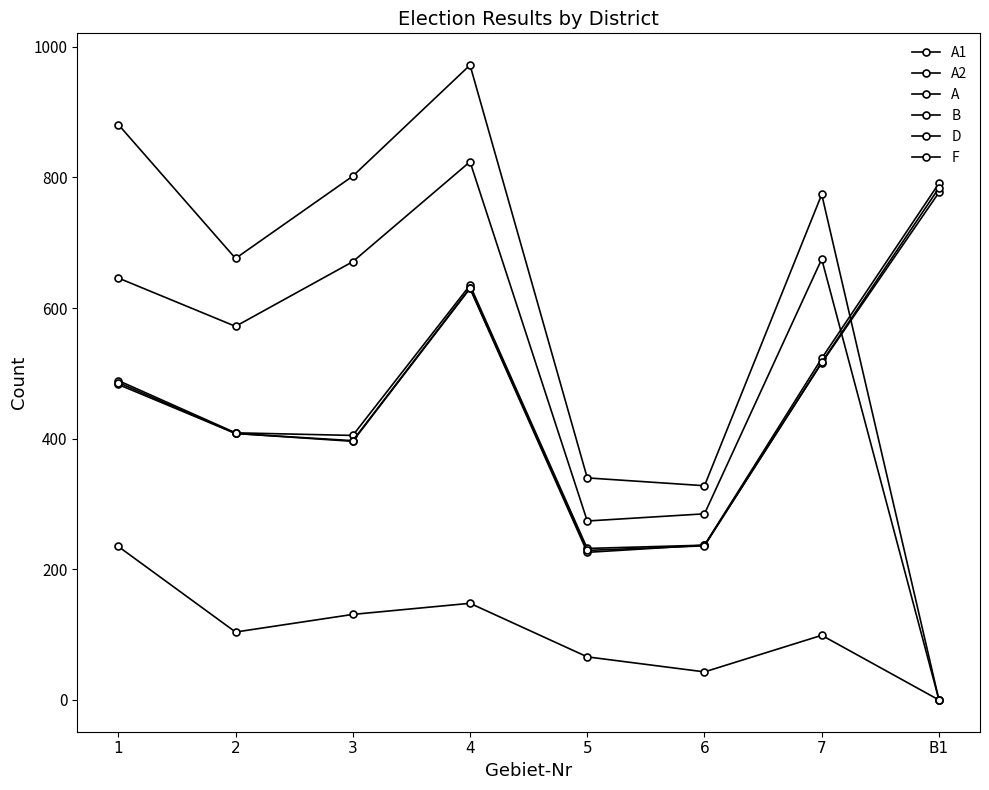

Which label corresponds to the largest value in the chart?

4